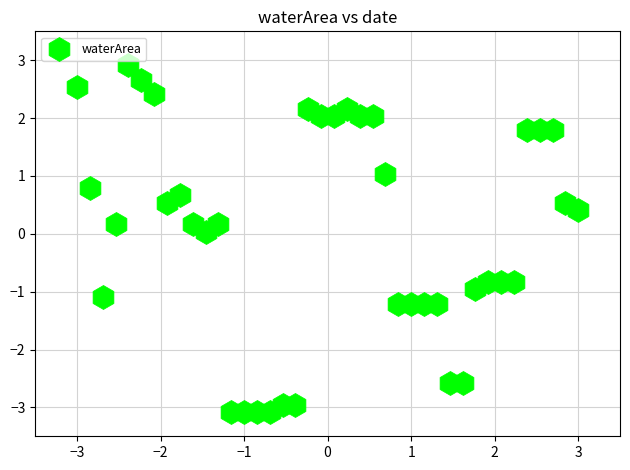

What is the range of X values (max minus min)?

6.0